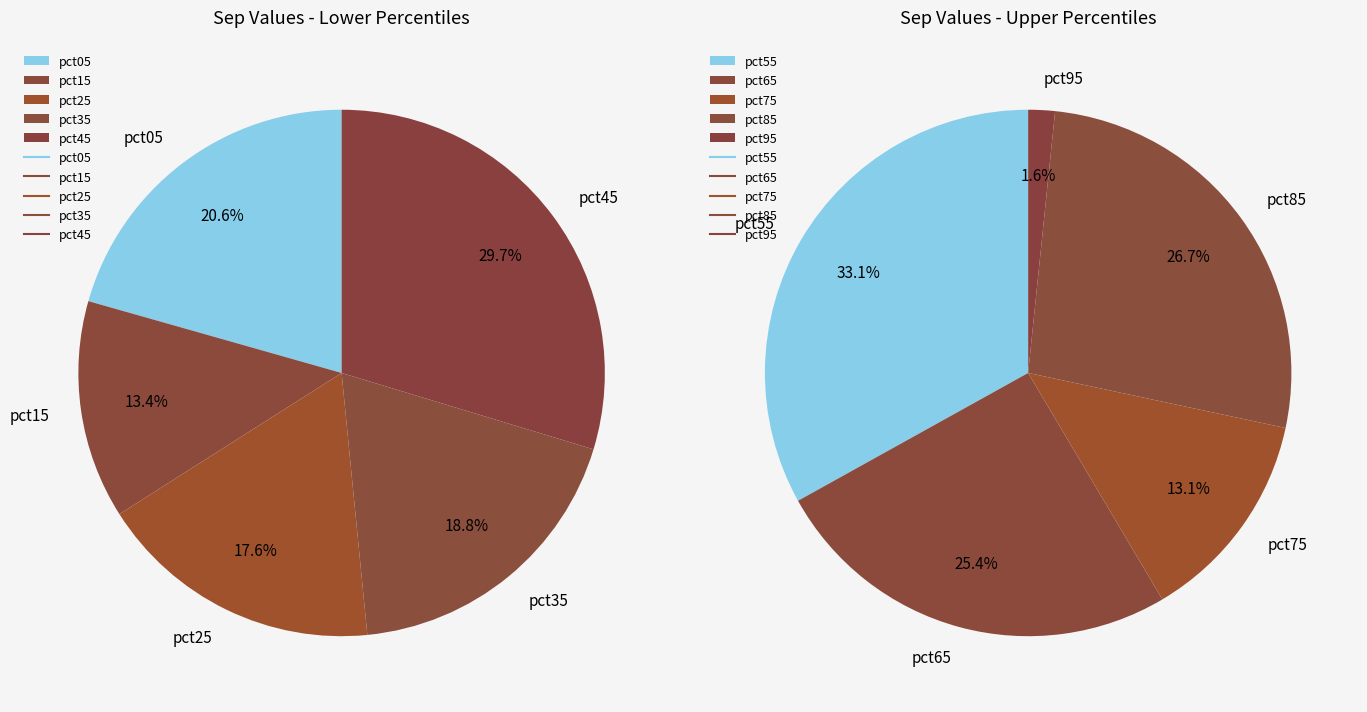

Count the number of slices in the pie.

10